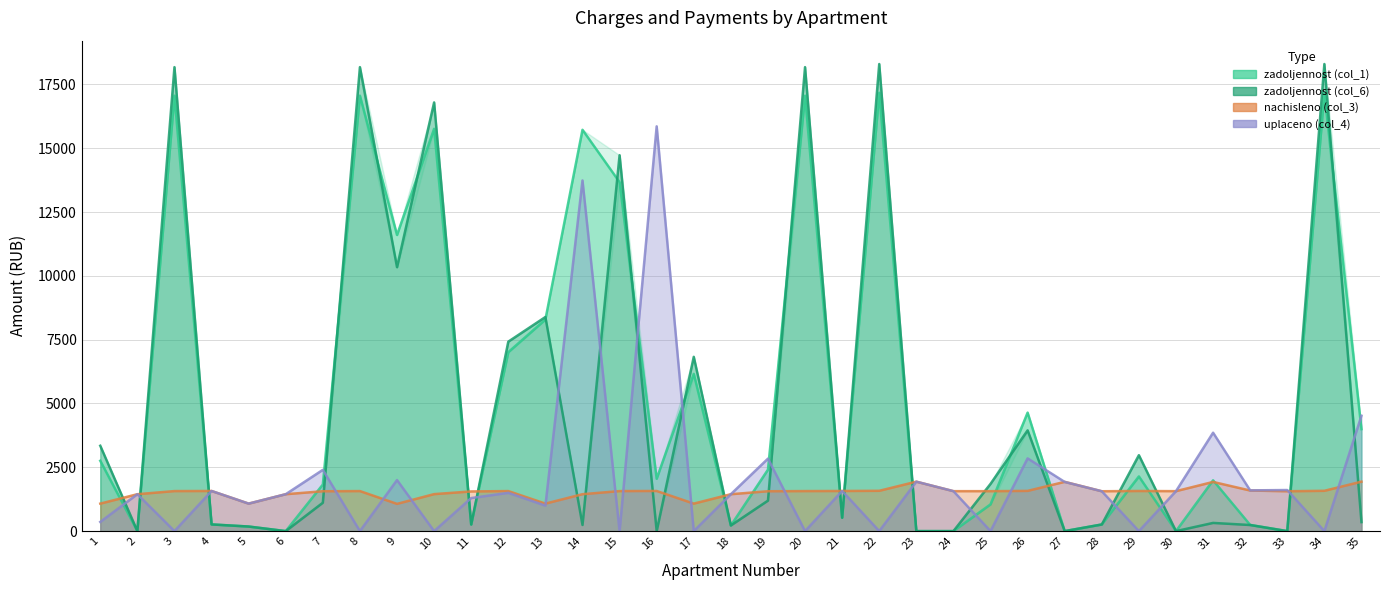

Rank the categories by nachisleno (col_3) value from highest to lowest.

23, 35, 27, 31, 32, 22, 34, 26, 4, 16, 21, 29, 3, 8, 12, 15, 20, 24, 25, 30, 7, 19, 28, 33, 11, 10, 2, 6, 14, 18, 1, 5, 13, 17, 9